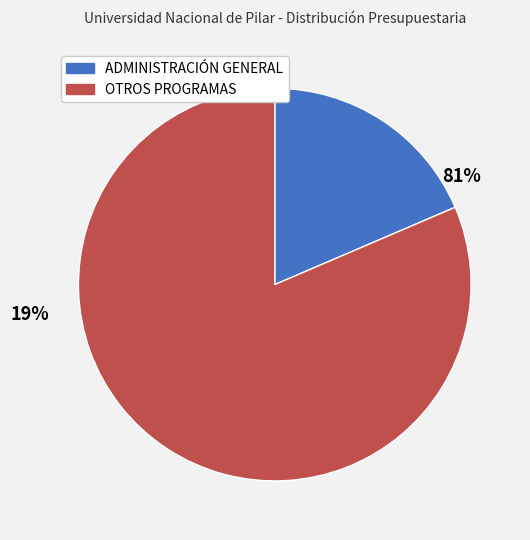

To the nearest percent, what portion does OTROS PROGRAMAS represent?

81%